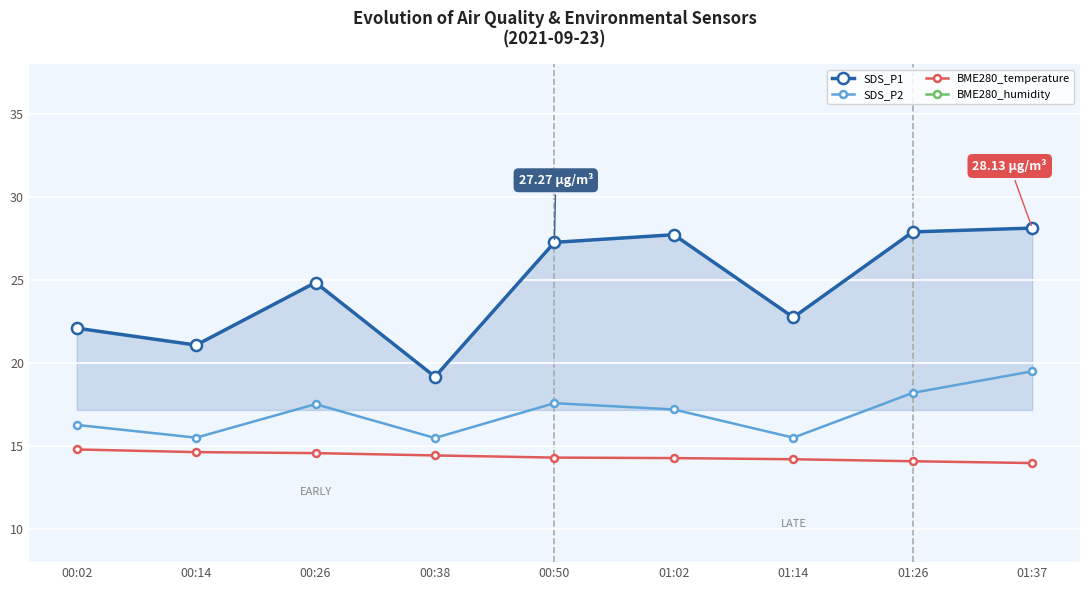

What is the greatest value displayed?

54.3